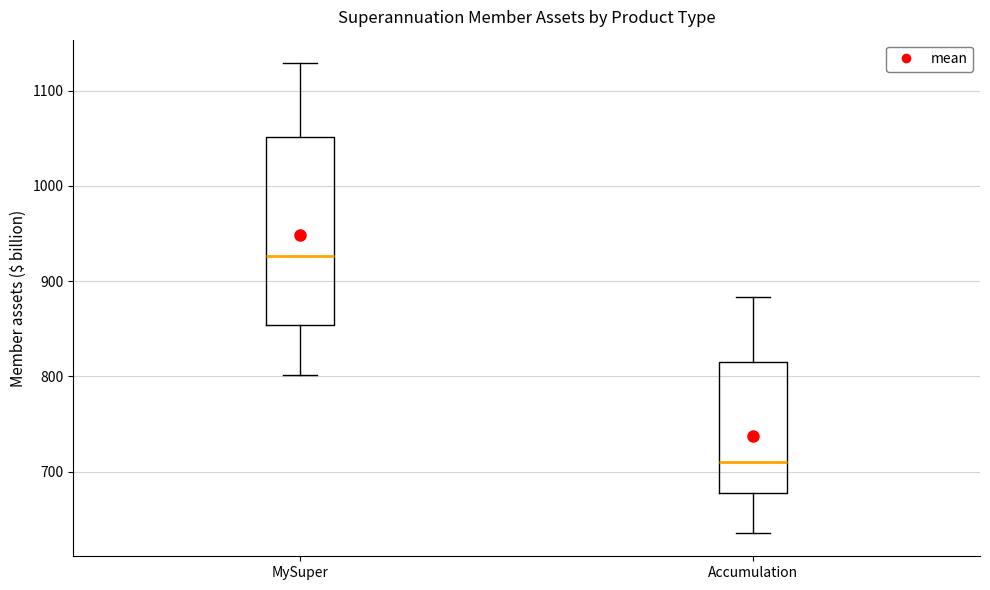

Which box has the lowest median line?

Accumulation